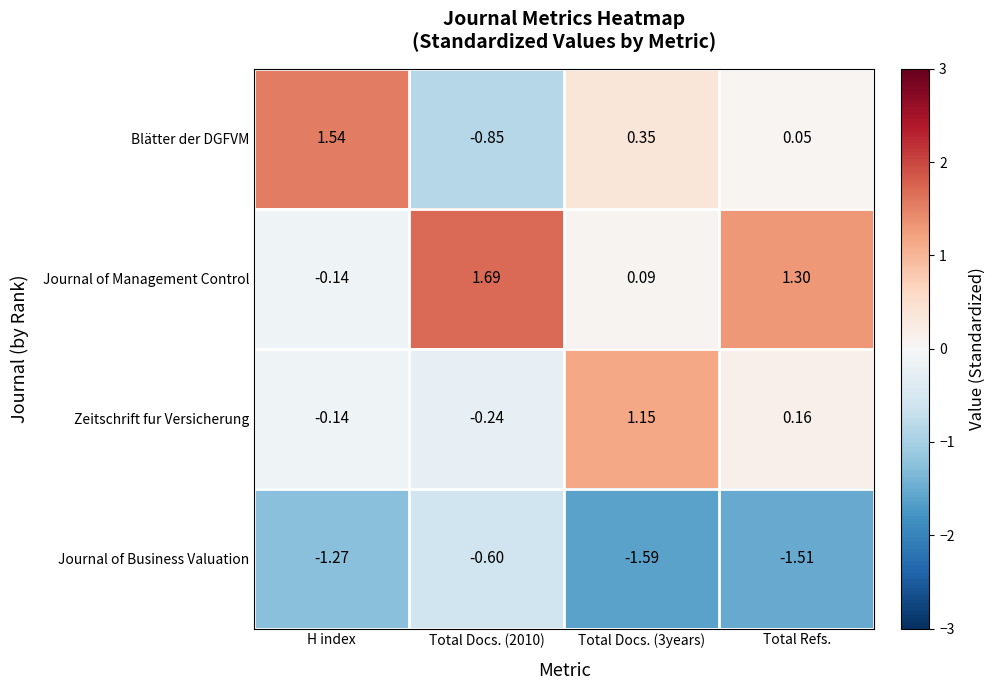

Which series has the widest spread of values?

Blätter der DGFVM